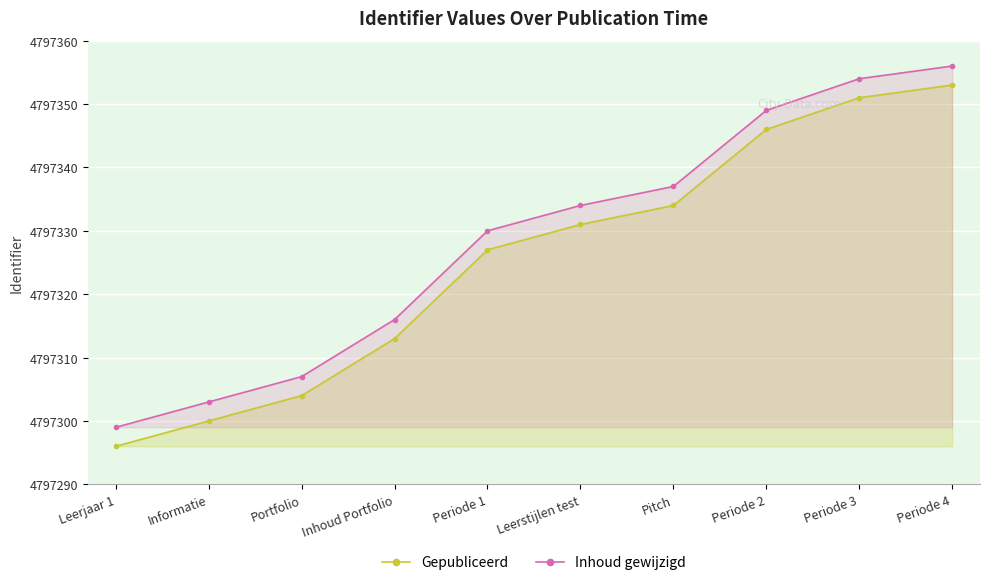

How many categories are shown in the chart?

10